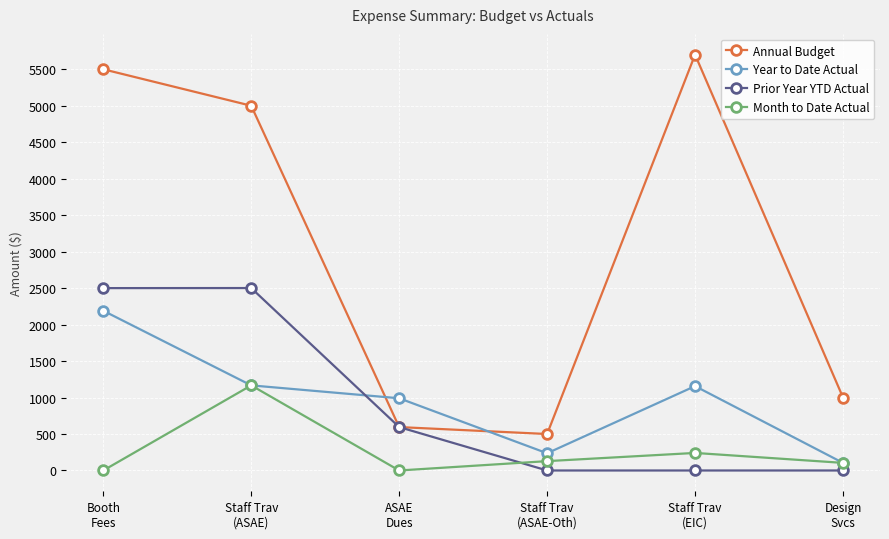

Rank the series by their maximum value, from lowest to highest.

Month to Date Actual, Year to Date Actual, Prior Year YTD Actual, Annual Budget